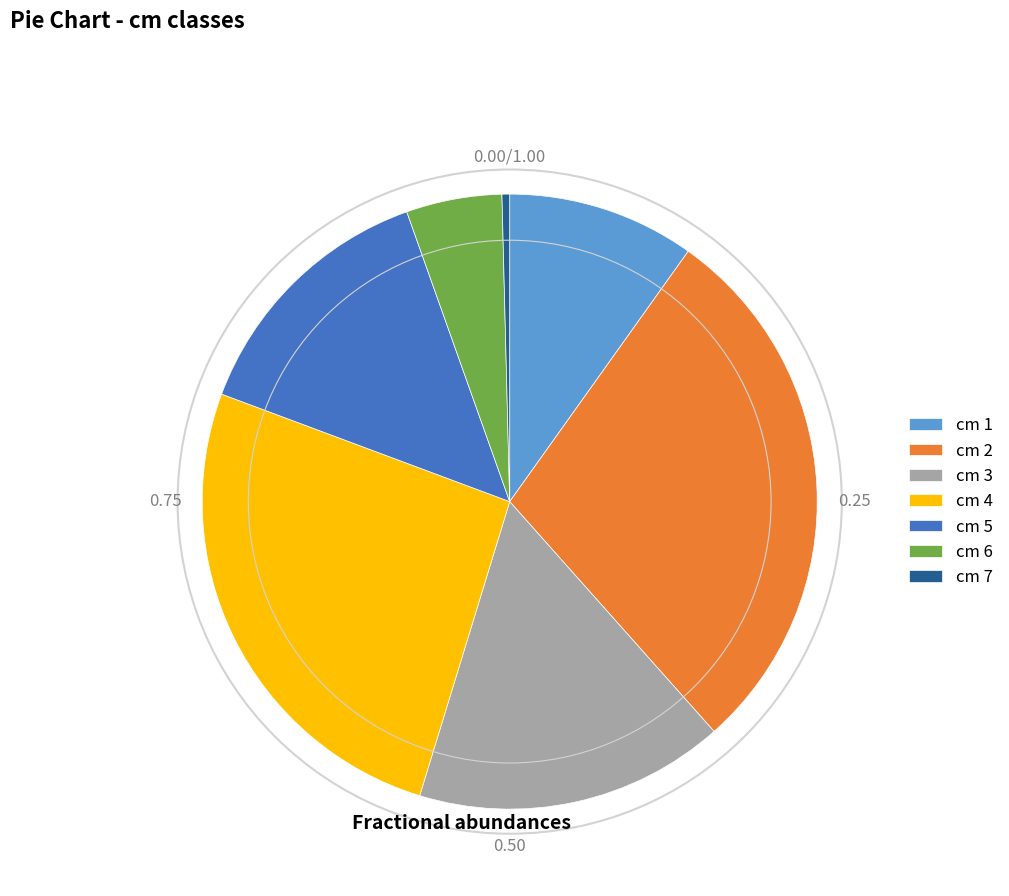

Rank the categories by value from lowest to highest.

cm 7, cm 6, cm 1, cm 5, cm 3, cm 4, cm 2